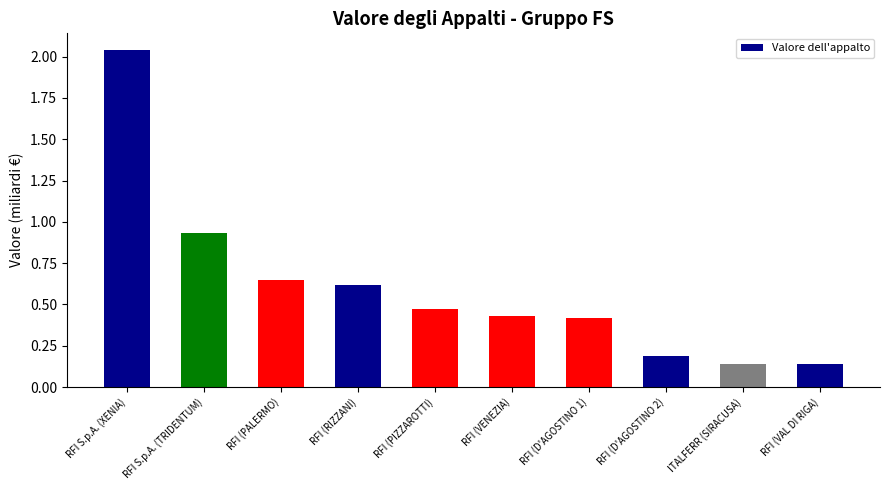

What is the sum of the values at RFI S.p.A. (TRIDENTUM) and ITALFERR (SIRACUSA)?

1.1